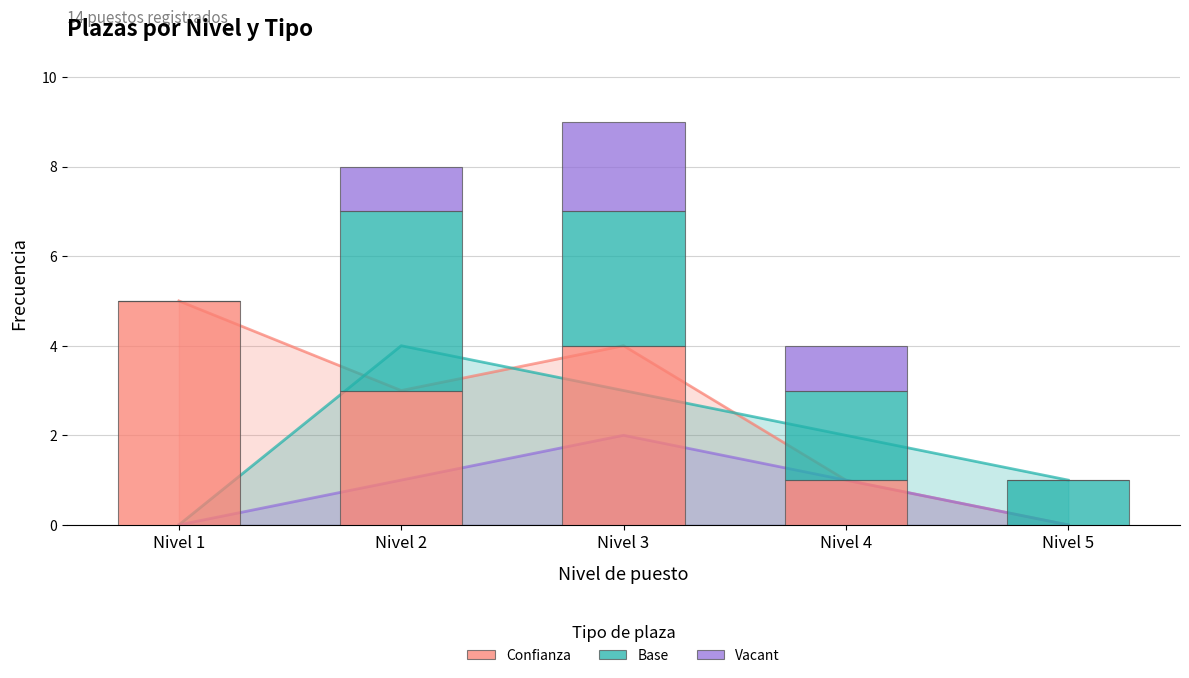

What is the value of the Vacant bar at the 4th from the left?

1